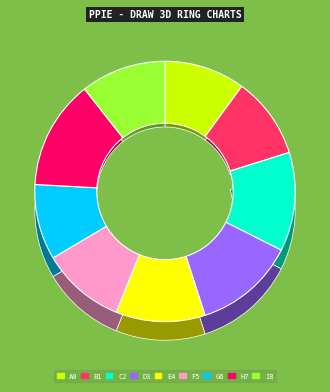

Do Day 4 and Day 6 together represent more than half of the pie?

No